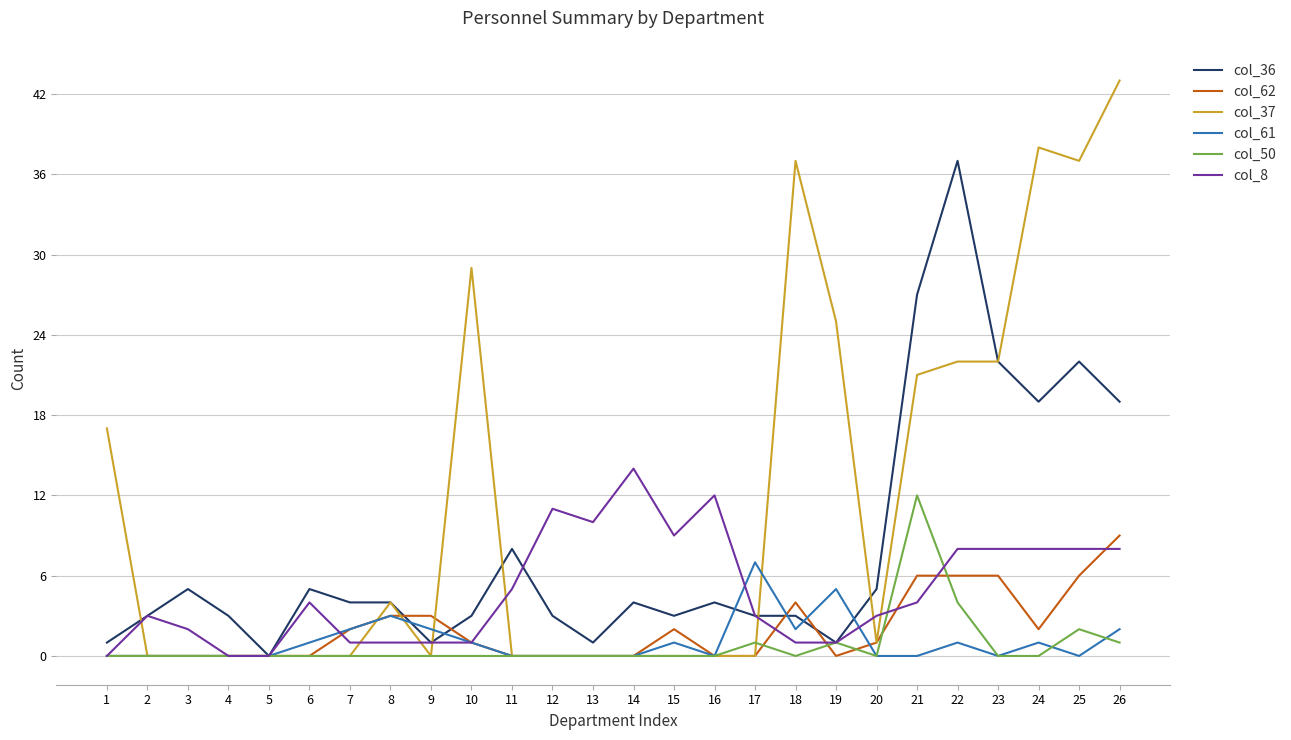

True or false: col_50 has a value of 1 at 19.

True